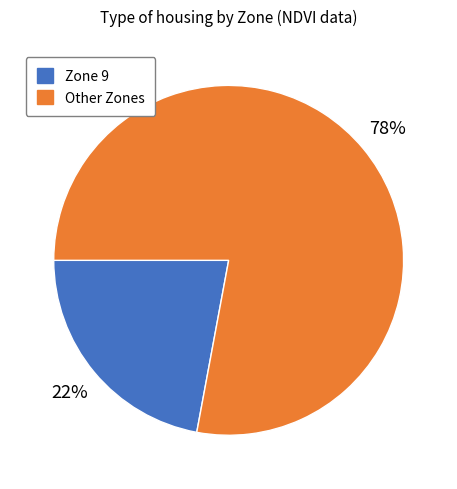

How many segments does this pie chart have?

2